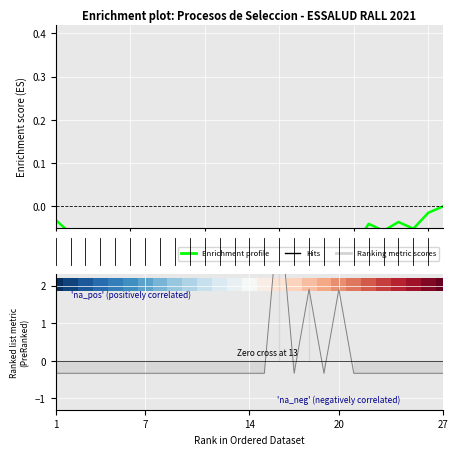

The value at 24 is -0.3. True or false?

True